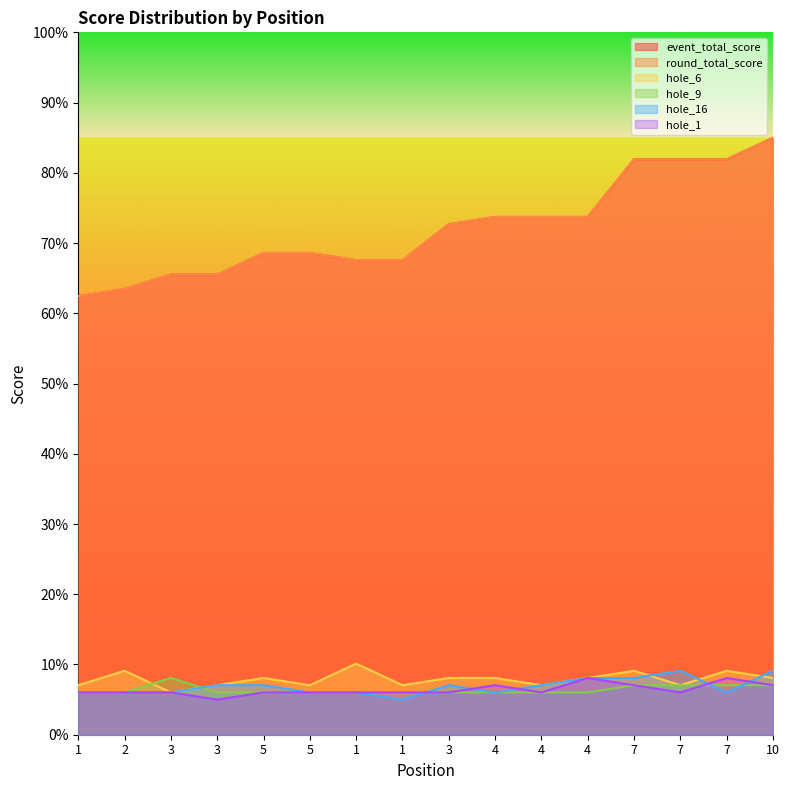

What is the average value of the hole_6 series?

7.9